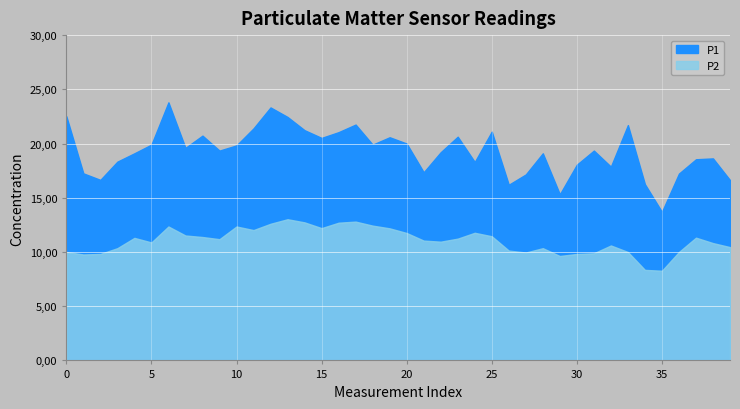

Rank the series by their average value, from highest to lowest.

P1, P2